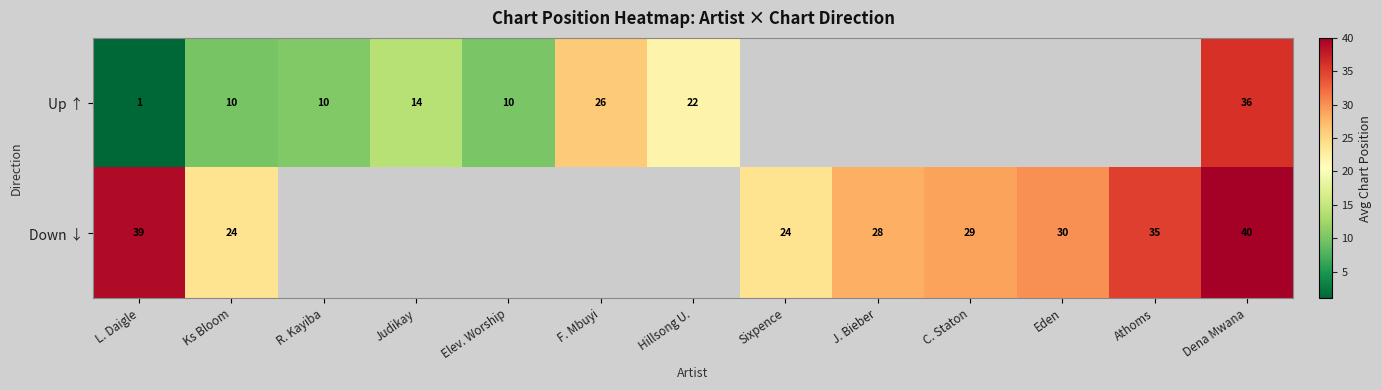

Between L. Daigle and C. Staton, which is larger?

C. Staton